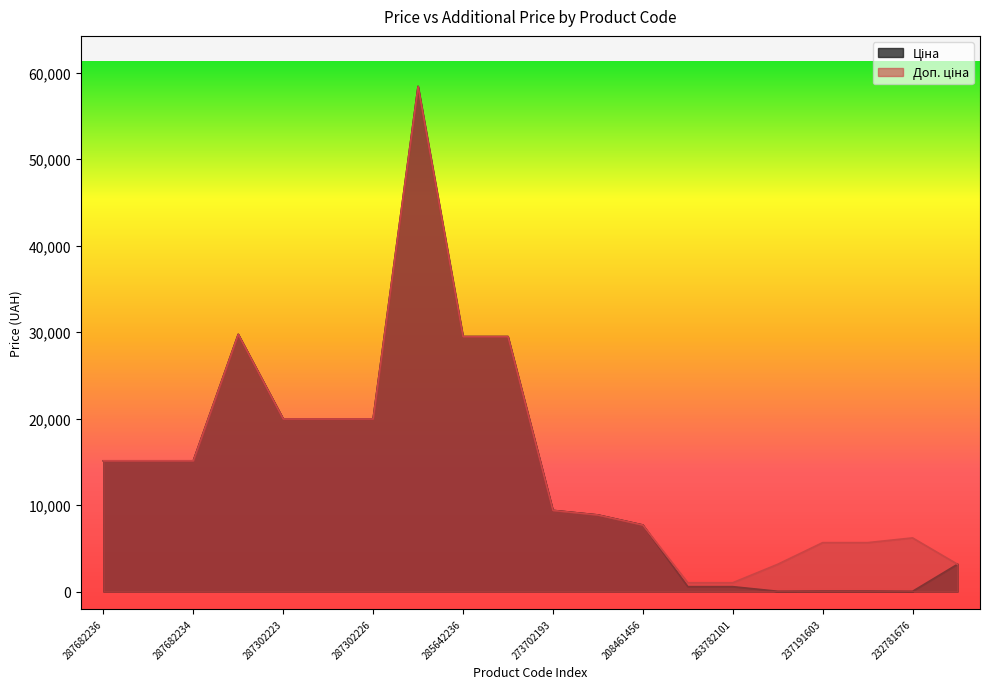

Reading left to right, list all the values displayed in this chart.

Ціна: 15120.0	15120.0	15120.0	29747.2	19964.2	19964.2	19964.2	58426.5	29491.5	29491.5	9384.0	8856.7	7693.1	564.0	564.0	31.5	56.6	56.6	27.6	3157.9
Доп. ціна: 15120.0	15120.0	15120.0	29747.2	19964.2	19964.2	19964.2	58426.5	29491.5	29491.5	9384.0	8856.7	7693.1	1017.8	1017.8	3151.0	5656.0	5656.0	6204.0	3158.0